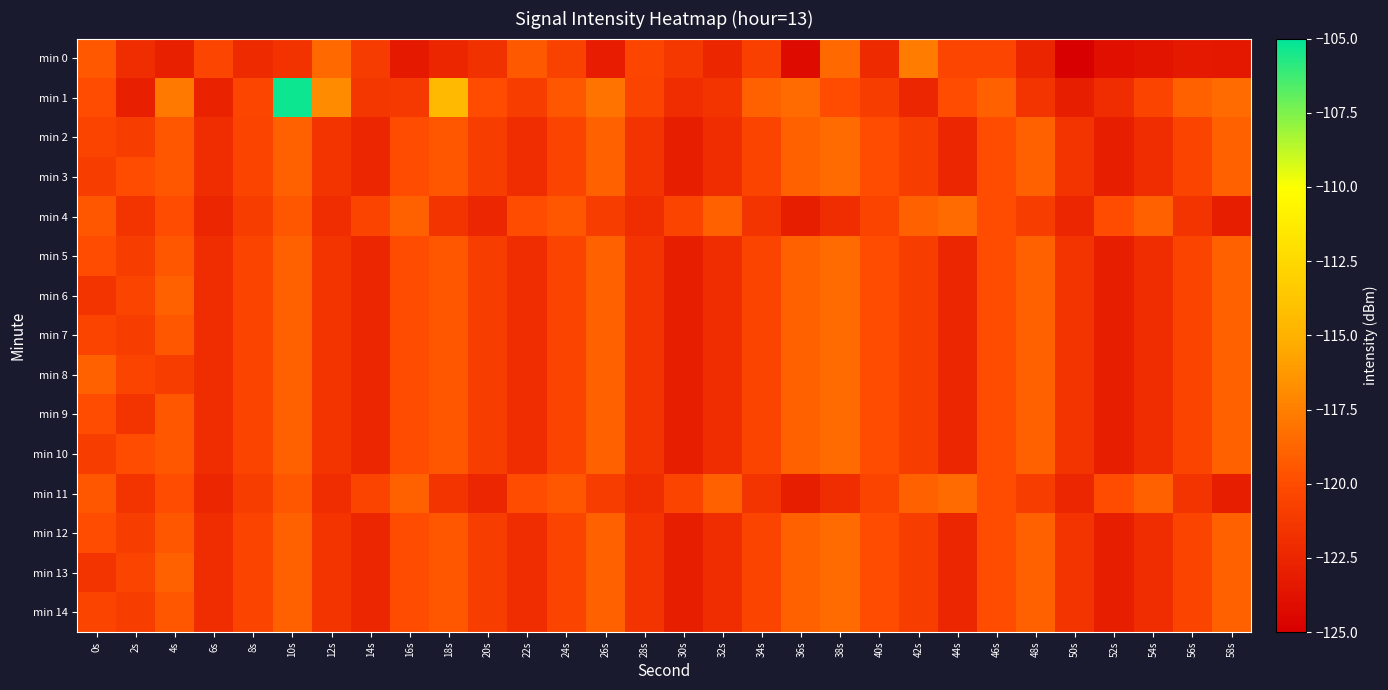

Reading left to right, extract all data points from this chart.

min 0: 0s=-119.4	2s=-122.0	4s=-122.8	6s=-120.5	8s=-122.2	10s=-121.6	12s=-118.5	14s=-121.1	16s=-123.3	18s=-122.4	20s=-121.6	22s=-119.4	24s=-120.7	26s=-123.1	28s=-120.4	30s=-121.3	32s=-122.4	34s=-120.8	36s=-124.1	38s=-118.5	40s=-122.2	42s=-117.6	44s=-120.4	46s=-120.4	48s=-122.5	50s=-125.0	52s=-124.0	54s=-123.6	56s=-123.3	58s=-123.4
min 1: 0s=-119.9	2s=-122.9	4s=-117.8	6s=-122.7	8s=-120.4	10s=-105.3	12s=-116.8	14s=-121.4	16s=-121.2	18s=-114.5	20s=-120.0	22s=-121.0	24s=-119.5	26s=-118.0	28s=-120.5	30s=-122.0	32s=-121.5	34s=-119.0	36s=-118.5	38s=-120.0	40s=-121.0	42s=-122.5	44s=-120.0	46s=-119.0	48s=-121.5	50s=-123.0	52s=-122.0	54s=-120.5	56s=-119.0	58s=-118.5
min 2: 0s=-120.5	2s=-121.0	4s=-119.5	6s=-122.0	8s=-120.5	10s=-119.0	12s=-121.5	14s=-122.5	16s=-120.0	18s=-119.5	20s=-121.0	22s=-122.0	24s=-120.5	26s=-119.0	28s=-121.5	30s=-123.0	32s=-122.0	34s=-120.5	36s=-119.0	38s=-118.5	40s=-120.0	42s=-121.0	44s=-122.5	46s=-120.0	48s=-119.0	50s=-121.5	52s=-123.0	54s=-122.0	56s=-120.5	58s=-119.0
min 3: 0s=-121.0	2s=-120.0	4s=-119.5	6s=-122.0	8s=-120.5	10s=-119.0	12s=-121.5	14s=-122.5	16s=-120.0	18s=-119.5	20s=-121.0	22s=-122.0	24s=-120.5	26s=-119.0	28s=-121.5	30s=-123.0	32s=-122.0	34s=-120.5	36s=-119.0	38s=-118.5	40s=-120.0	42s=-121.0	44s=-122.5	46s=-120.0	48s=-119.0	50s=-121.5	52s=-123.0	54s=-122.0	56s=-120.5	58s=-119.0
min 4: 0s=-119.5	2s=-121.5	4s=-120.0	6s=-122.5	8s=-121.0	10s=-119.5	12s=-122.0	14s=-120.5	16s=-119.0	18s=-121.5	20s=-122.5	22s=-120.0	24s=-119.5	26s=-121.0	28s=-122.0	30s=-120.5	32s=-119.0	34s=-121.5	36s=-123.0	38s=-122.0	40s=-120.5	42s=-119.0	44s=-118.5	46s=-120.0	48s=-121.0	50s=-122.5	52s=-120.0	54s=-119.0	56s=-121.5	58s=-123.0
min 5: 0s=-120.0	2s=-121.0	4s=-119.5	6s=-122.0	8s=-120.5	10s=-119.0	12s=-121.5	14s=-122.5	16s=-120.0	18s=-119.5	20s=-121.0	22s=-122.0	24s=-120.5	26s=-119.0	28s=-121.5	30s=-123.0	32s=-122.0	34s=-120.5	36s=-119.0	38s=-118.5	40s=-120.0	42s=-121.0	44s=-122.5	46s=-120.0	48s=-119.0	50s=-121.5	52s=-123.0	54s=-122.0	56s=-120.5	58s=-119.0
min 6: 0s=-121.5	2s=-120.5	4s=-119.0	6s=-122.0	8s=-120.5	10s=-119.0	12s=-121.5	14s=-122.5	16s=-120.0	18s=-119.5	20s=-121.0	22s=-122.0	24s=-120.5	26s=-119.0	28s=-121.5	30s=-123.0	32s=-122.0	34s=-120.5	36s=-119.0	38s=-118.5	40s=-120.0	42s=-121.0	44s=-122.5	46s=-120.0	48s=-119.0	50s=-121.5	52s=-123.0	54s=-122.0	56s=-120.5	58s=-119.0
min 7: 0s=-120.5	2s=-121.0	4s=-119.5	6s=-122.0	8s=-120.5	10s=-119.0	12s=-121.5	14s=-122.5	16s=-120.0	18s=-119.5	20s=-121.0	22s=-122.0	24s=-120.5	26s=-119.0	28s=-121.5	30s=-123.0	32s=-122.0	34s=-120.5	36s=-119.0	38s=-118.5	40s=-120.0	42s=-121.0	44s=-122.5	46s=-120.0	48s=-119.0	50s=-121.5	52s=-123.0	54s=-122.0	56s=-120.5	58s=-119.0
min 8: 0s=-119.0	2s=-120.5	4s=-121.0	6s=-122.0	8s=-120.5	10s=-119.0	12s=-121.5	14s=-122.5	16s=-120.0	18s=-119.5	20s=-121.0	22s=-122.0	24s=-120.5	26s=-119.0	28s=-121.5	30s=-123.0	32s=-122.0	34s=-120.5	36s=-119.0	38s=-118.5	40s=-120.0	42s=-121.0	44s=-122.5	46s=-120.0	48s=-119.0	50s=-121.5	52s=-123.0	54s=-122.0	56s=-120.5	58s=-119.0
min 9: 0s=-120.0	2s=-121.5	4s=-119.5	6s=-122.0	8s=-120.5	10s=-119.0	12s=-121.5	14s=-122.5	16s=-120.0	18s=-119.5	20s=-121.0	22s=-122.0	24s=-120.5	26s=-119.0	28s=-121.5	30s=-123.0	32s=-122.0	34s=-120.5	36s=-119.0	38s=-118.5	40s=-120.0	42s=-121.0	44s=-122.5	46s=-120.0	48s=-119.0	50s=-121.5	52s=-123.0	54s=-122.0	56s=-120.5	58s=-119.0
min 10: 0s=-121.0	2s=-120.0	4s=-119.5	6s=-122.0	8s=-120.5	10s=-119.0	12s=-121.5	14s=-122.5	16s=-120.0	18s=-119.5	20s=-121.0	22s=-122.0	24s=-120.5	26s=-119.0	28s=-121.5	30s=-123.0	32s=-122.0	34s=-120.5	36s=-119.0	38s=-118.5	40s=-120.0	42s=-121.0	44s=-122.5	46s=-120.0	48s=-119.0	50s=-121.5	52s=-123.0	54s=-122.0	56s=-120.5	58s=-119.0
min 11: 0s=-119.5	2s=-121.5	4s=-120.0	6s=-122.5	8s=-121.0	10s=-119.5	12s=-122.0	14s=-120.5	16s=-119.0	18s=-121.5	20s=-122.5	22s=-120.0	24s=-119.5	26s=-121.0	28s=-122.0	30s=-120.5	32s=-119.0	34s=-121.5	36s=-123.0	38s=-122.0	40s=-120.5	42s=-119.0	44s=-118.5	46s=-120.0	48s=-121.0	50s=-122.5	52s=-120.0	54s=-119.0	56s=-121.5	58s=-123.0
min 12: 0s=-120.0	2s=-121.0	4s=-119.5	6s=-122.0	8s=-120.5	10s=-119.0	12s=-121.5	14s=-122.5	16s=-120.0	18s=-119.5	20s=-121.0	22s=-122.0	24s=-120.5	26s=-119.0	28s=-121.5	30s=-123.0	32s=-122.0	34s=-120.5	36s=-119.0	38s=-118.5	40s=-120.0	42s=-121.0	44s=-122.5	46s=-120.0	48s=-119.0	50s=-121.5	52s=-123.0	54s=-122.0	56s=-120.5	58s=-119.0
min 13: 0s=-121.5	2s=-120.5	4s=-119.0	6s=-122.0	8s=-120.5	10s=-119.0	12s=-121.5	14s=-122.5	16s=-120.0	18s=-119.5	20s=-121.0	22s=-122.0	24s=-120.5	26s=-119.0	28s=-121.5	30s=-123.0	32s=-122.0	34s=-120.5	36s=-119.0	38s=-118.5	40s=-120.0	42s=-121.0	44s=-122.5	46s=-120.0	48s=-119.0	50s=-121.5	52s=-123.0	54s=-122.0	56s=-120.5	58s=-119.0
min 14: 0s=-120.5	2s=-121.0	4s=-119.5	6s=-122.0	8s=-120.5	10s=-119.0	12s=-121.5	14s=-122.5	16s=-120.0	18s=-119.5	20s=-121.0	22s=-122.0	24s=-120.5	26s=-119.0	28s=-121.5	30s=-123.0	32s=-122.0	34s=-120.5	36s=-119.0	38s=-118.5	40s=-120.0	42s=-121.0	44s=-122.5	46s=-120.0	48s=-119.0	50s=-121.5	52s=-123.0	54s=-122.0	56s=-120.5	58s=-119.0